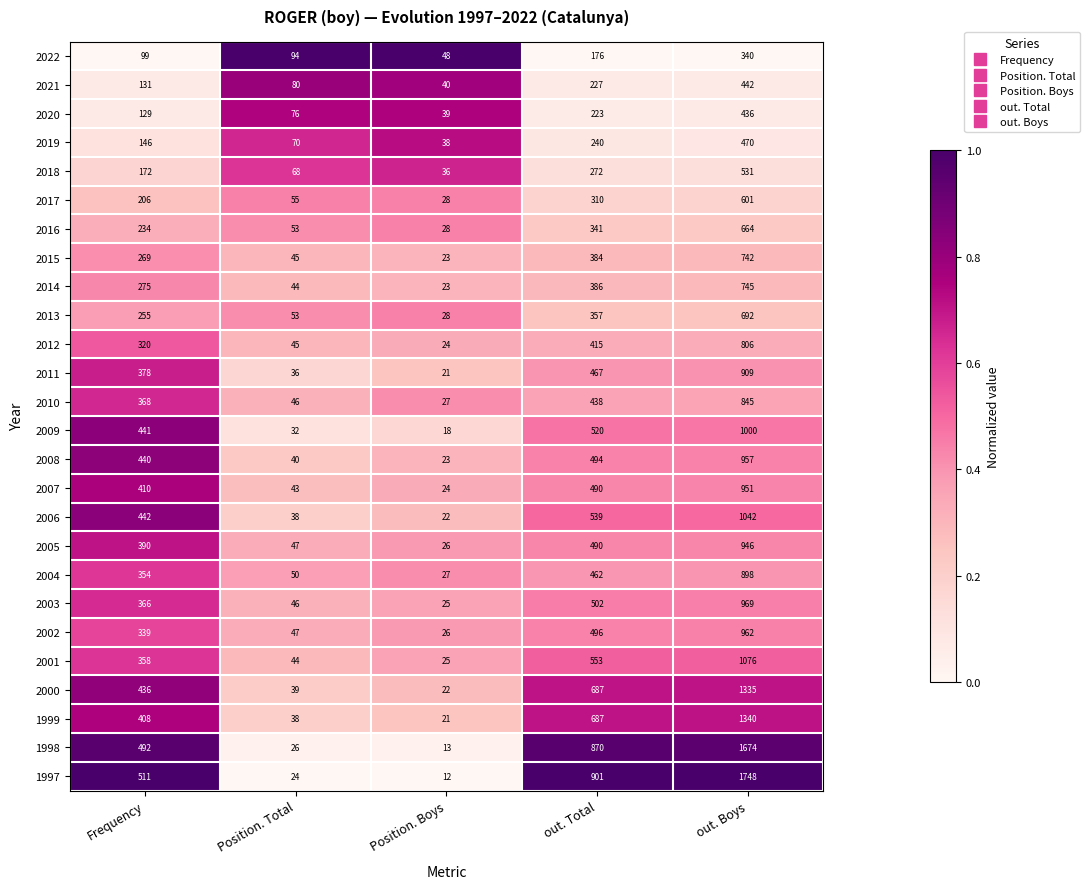

Which category has the lowest value across all series?

Position. Boys